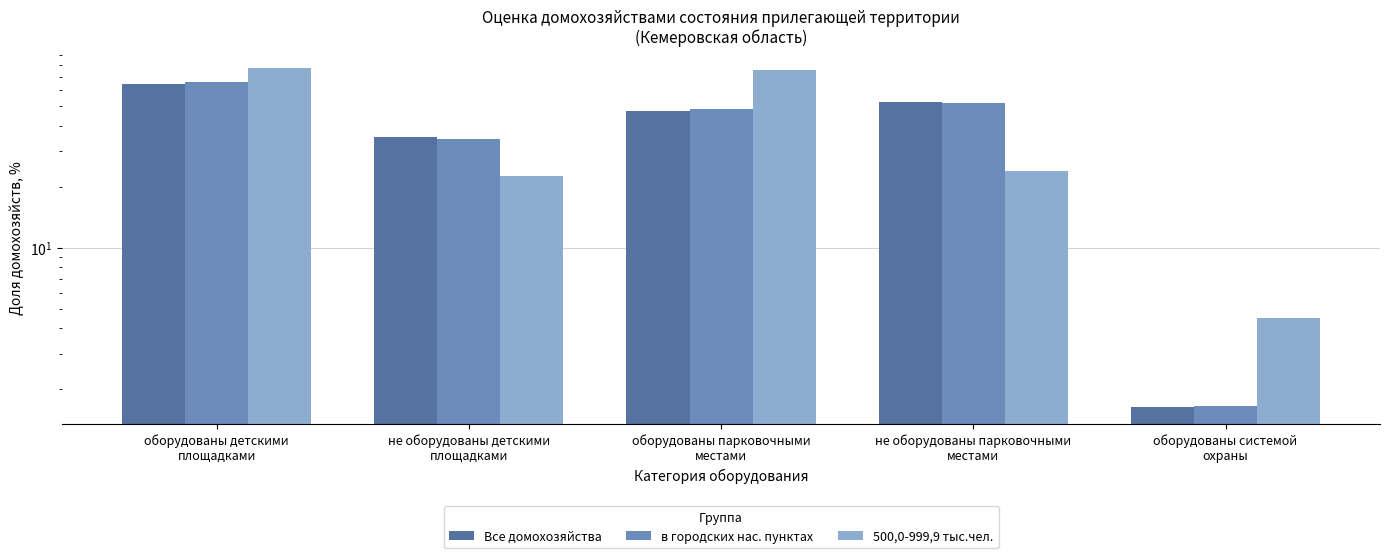

At how many categories does at least one series exceed 20?

4